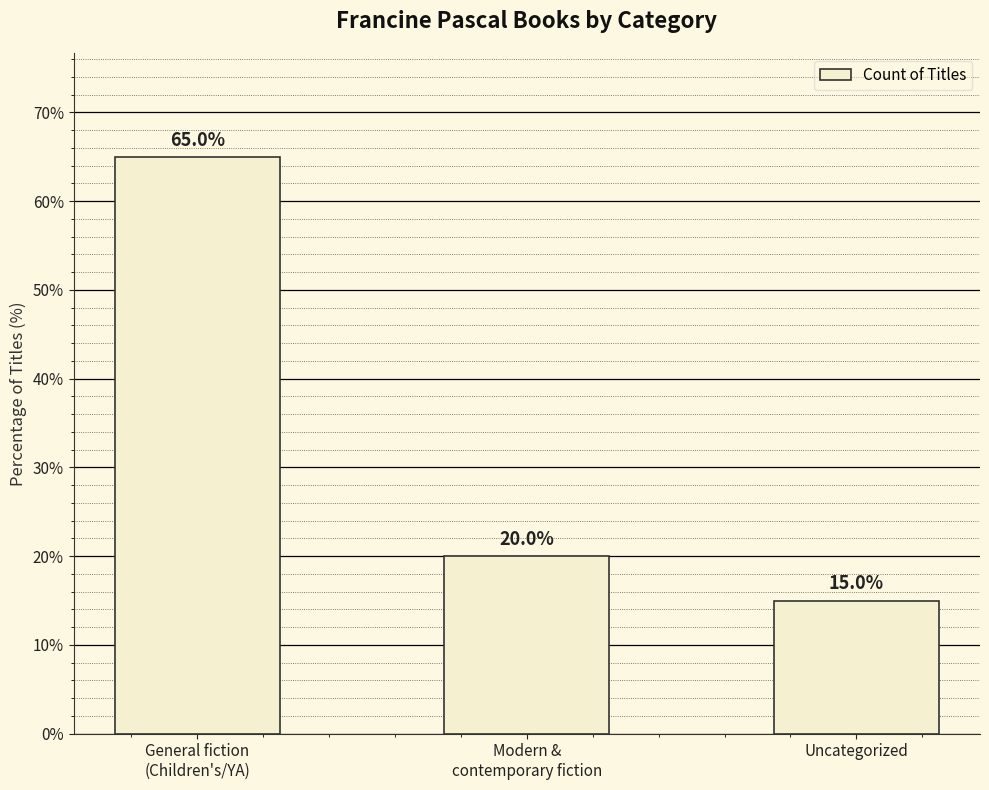

Reading right to left, transcribe all the data shown in this chart.

15	20	65